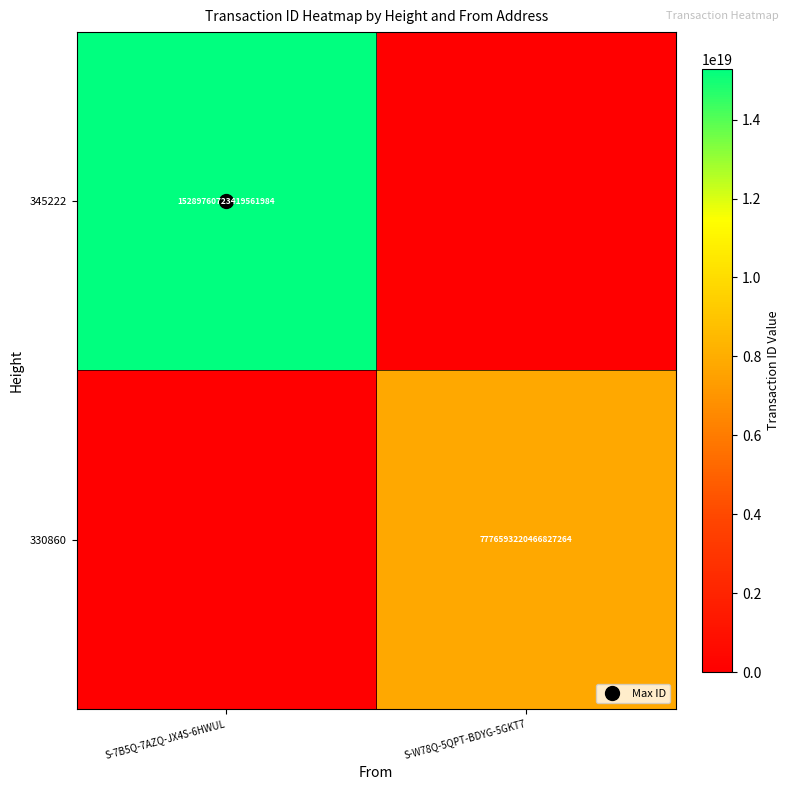

Between S-7B5Q-7AZQ-JX4S-6HWUL and S-W78Q-5QPT-BDYG-5GKT7, which series saw the biggest shift?

345222